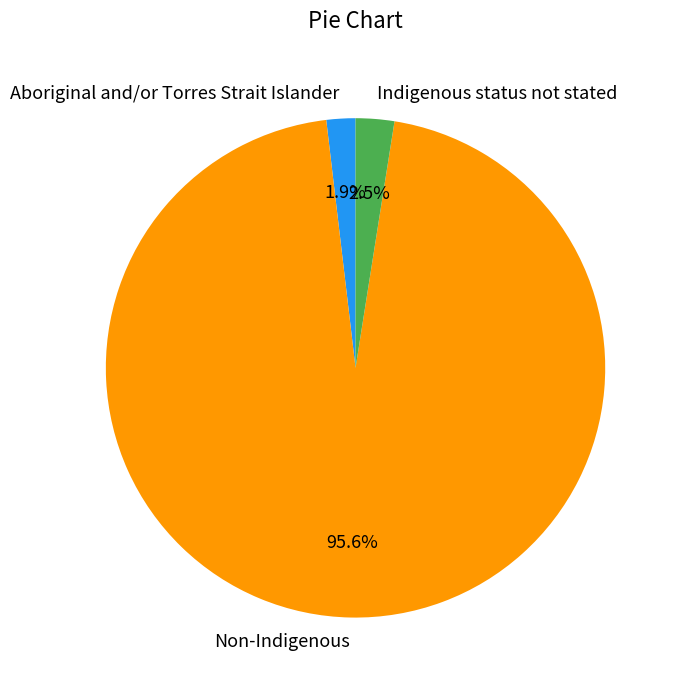

What percentage do Aboriginal and/or Torres Strait Islander and Indigenous status not stated together represent?

4.4%